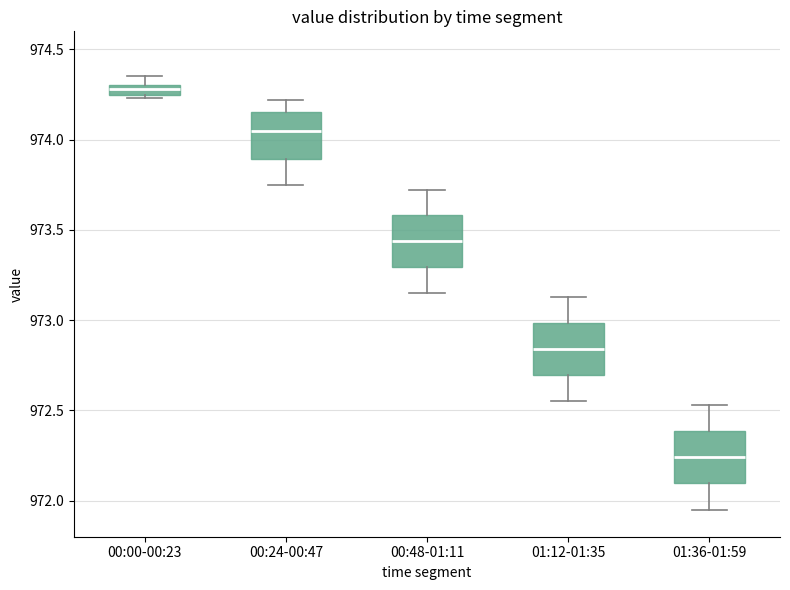

Which box has the lowest median line?

01:36-01:59